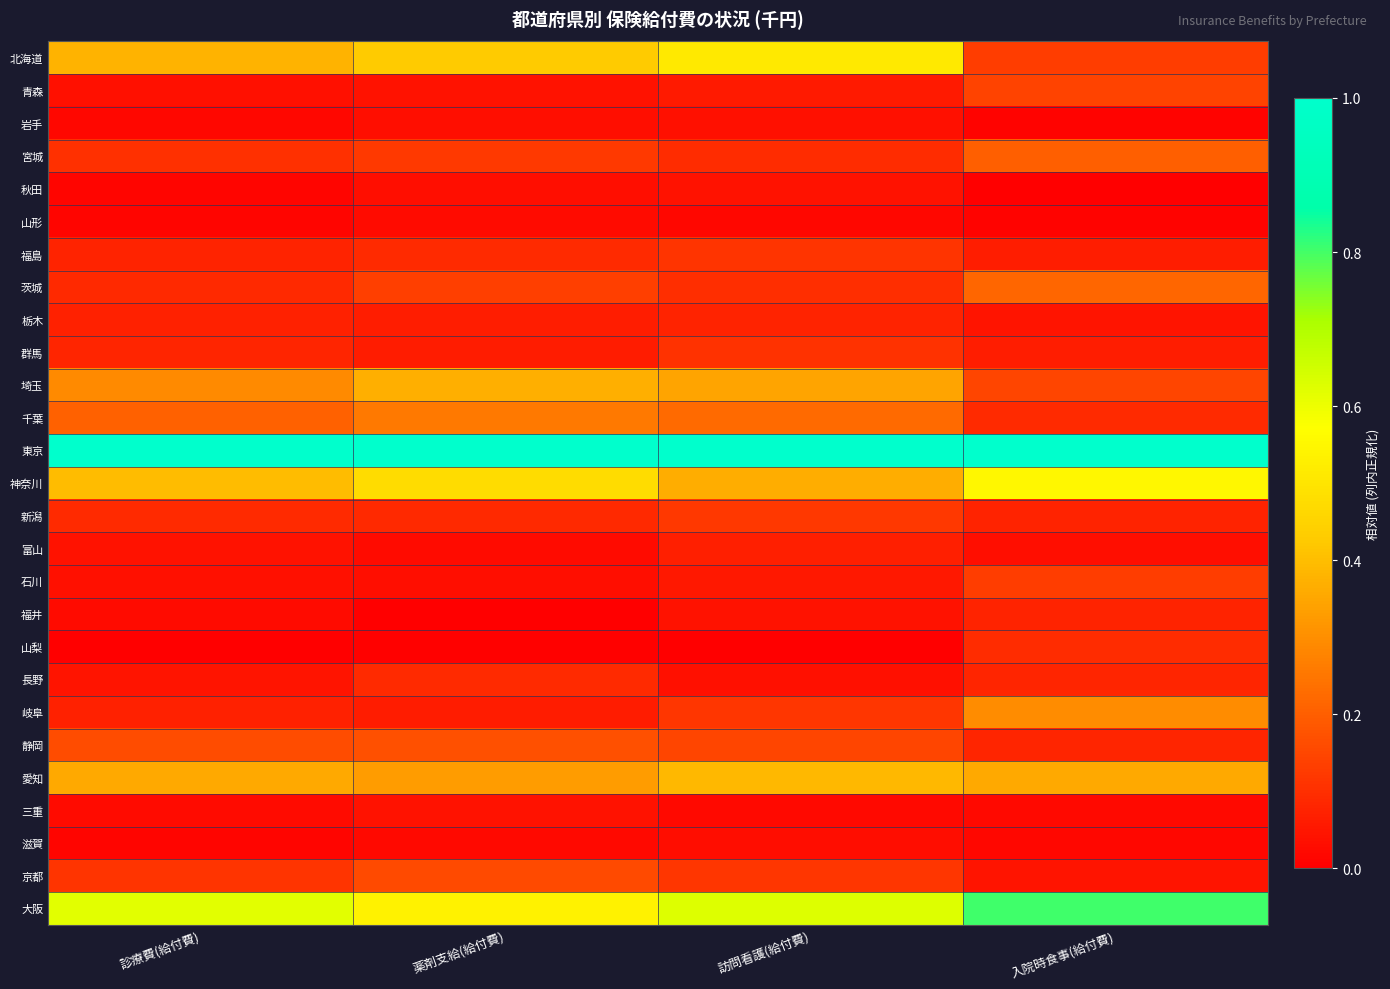

What is the total value across all series at 入院時食事(給付費)?

4.8